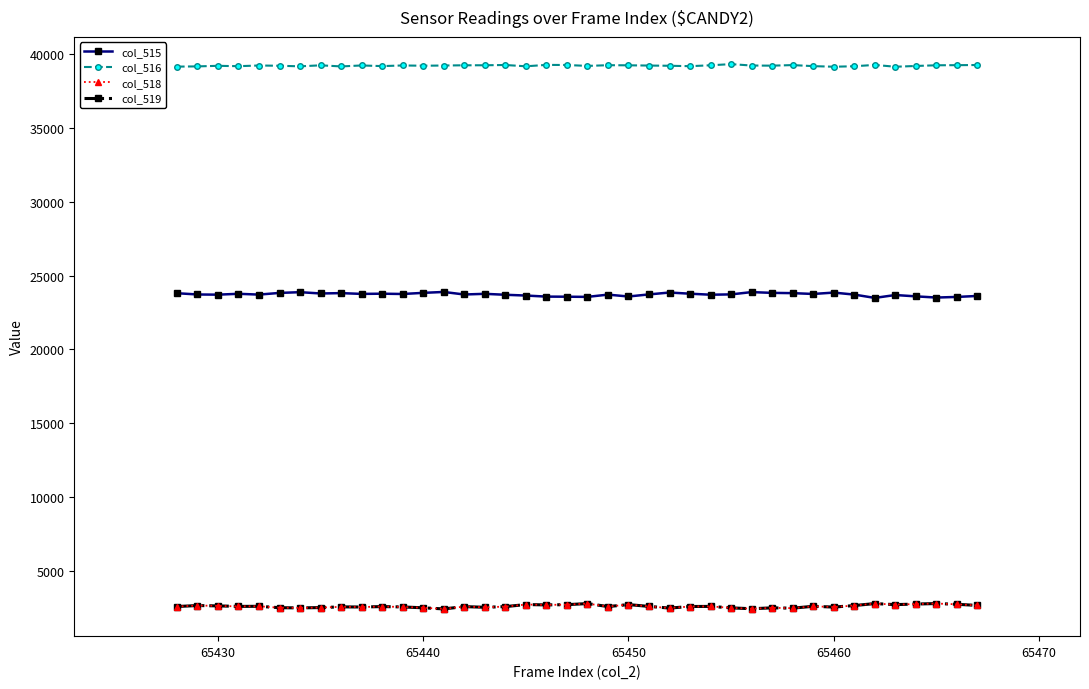

True or false: col_516 and col_519 cross at least once.

False